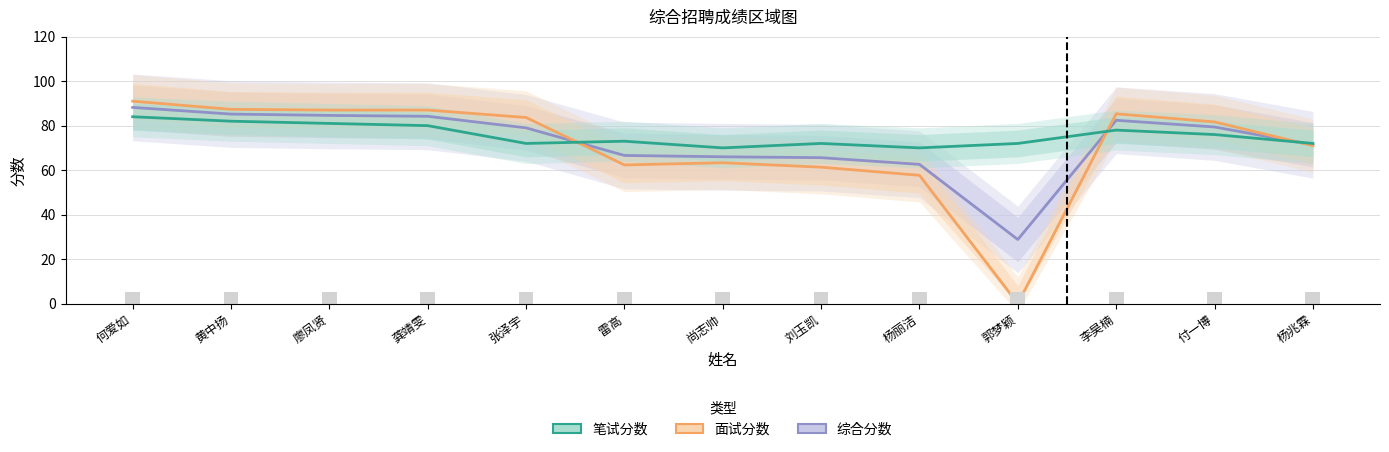

What is the sum of all 面试分数 values?

918.7